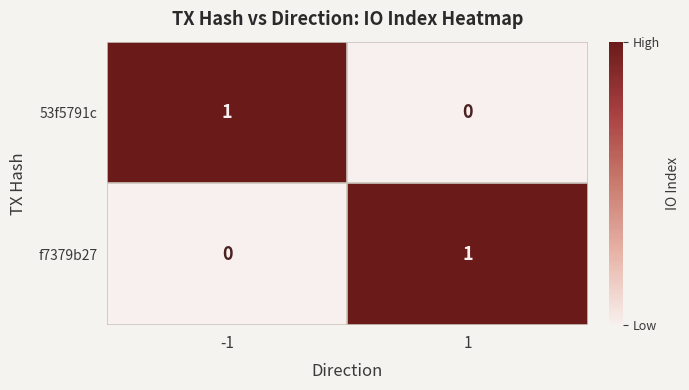

How many data points does each series have?

2